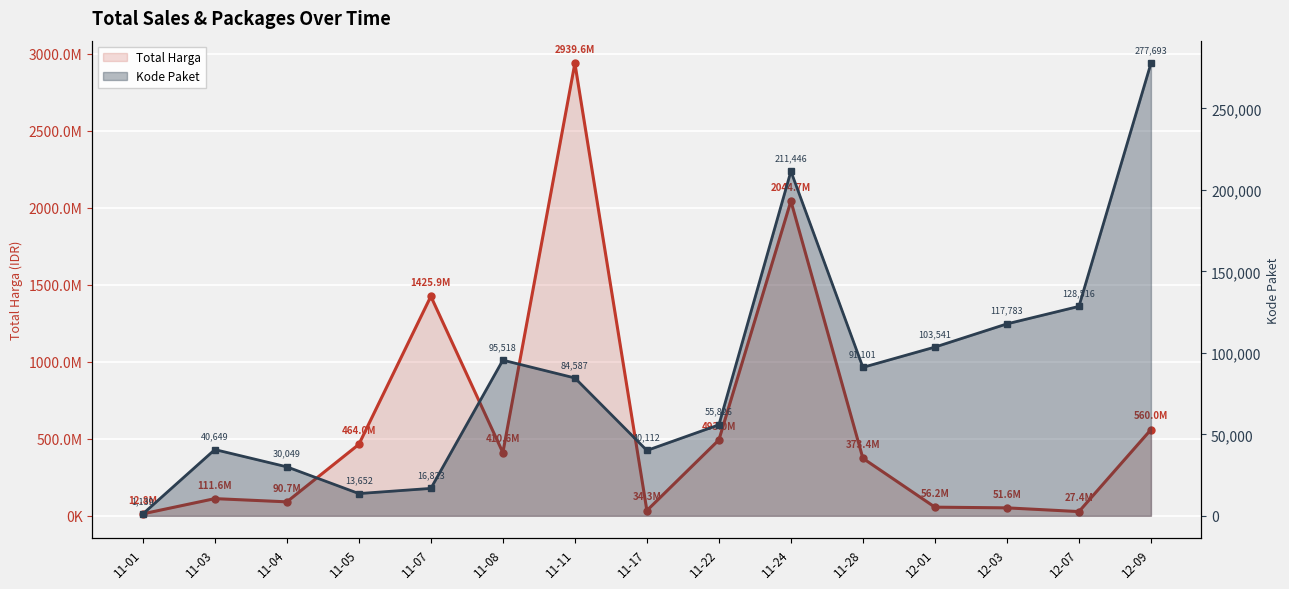

Reading left to right, list all the values displayed in this chart.

Total Harga: 12787500	111632270	90672075	464002100	1425867900	410565800	2939564240	34292000	493000000	2044734200	373404000	56152800	51601000	27412000	559971000
Kode Paket: 1139	40649	30049	13652	16823	95518	84587	40112	55826	211446	91101	103541	117783	128516	277693